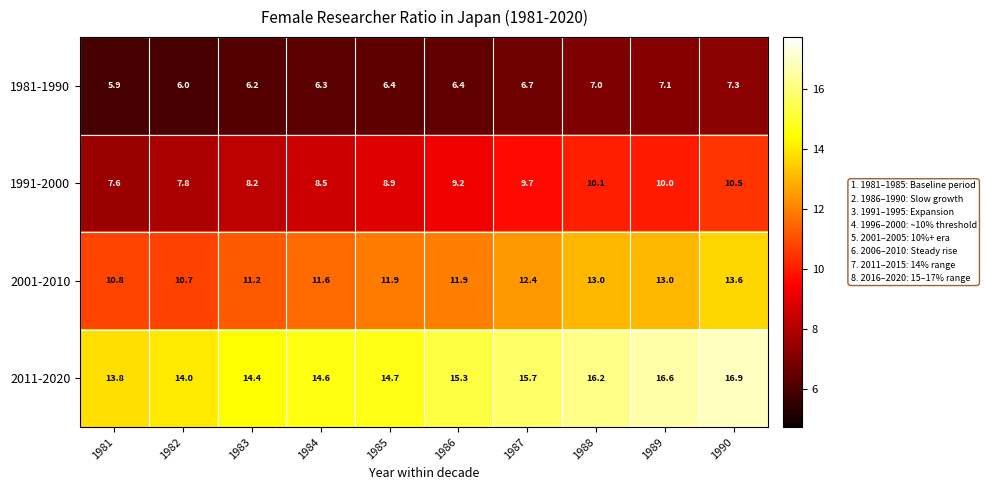

List the series in order of their overall mean, highest first.

2011-2020, 2001-2010, 1991-2000, 1981-1990